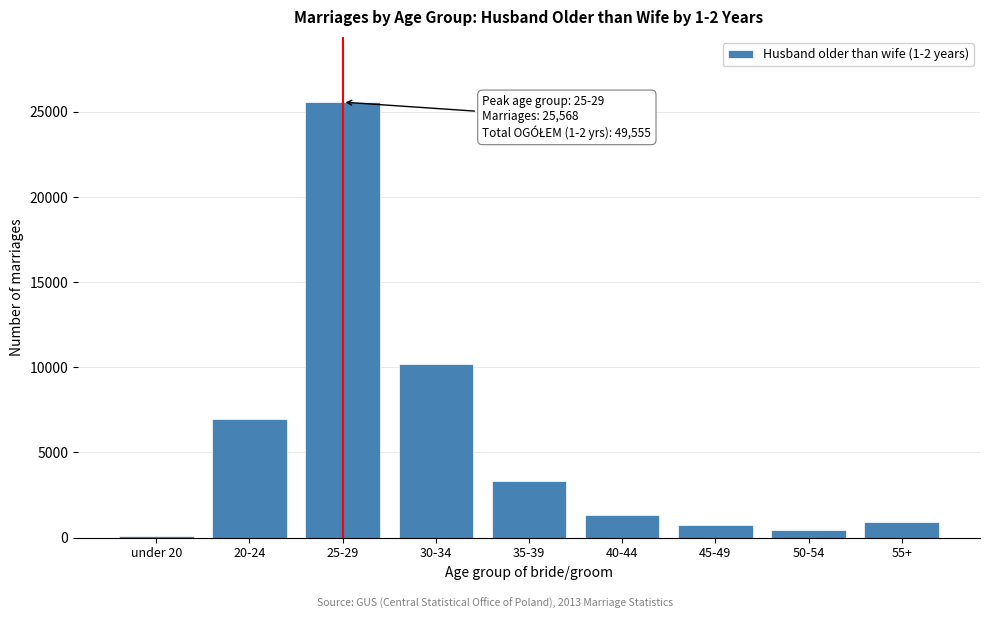

Reading left to right, what are all the values shown in this chart?

under 20=84	20-24=6979	25-29=25568	30-34=10217	35-39=3300	40-44=1350	45-49=738	50-54=430	55+=889